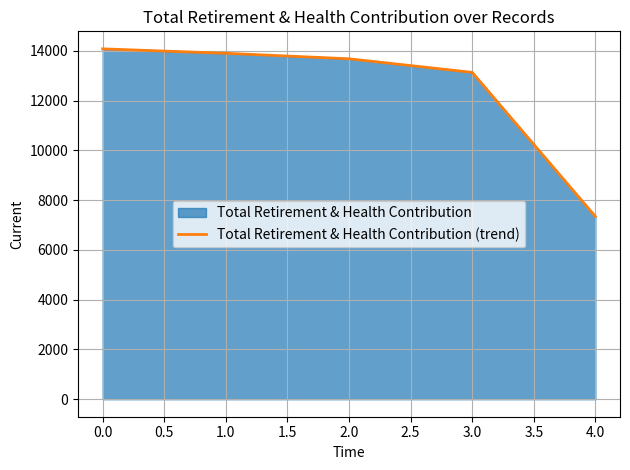

What is the minimum value shown in the chart?

7347